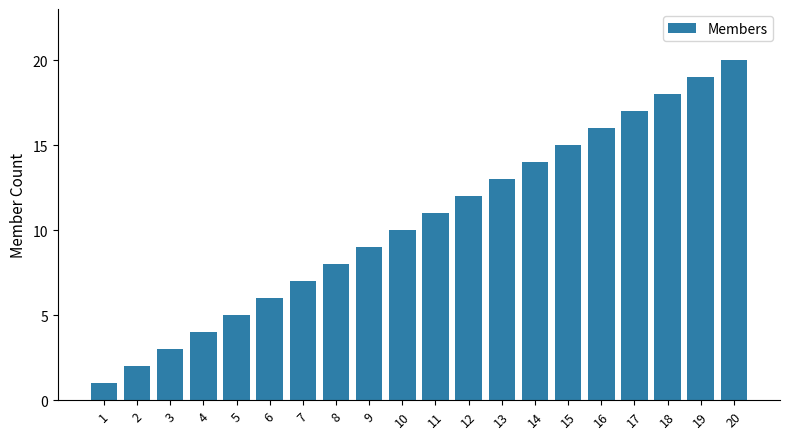

What is the difference between the second highest and second lowest values?

17